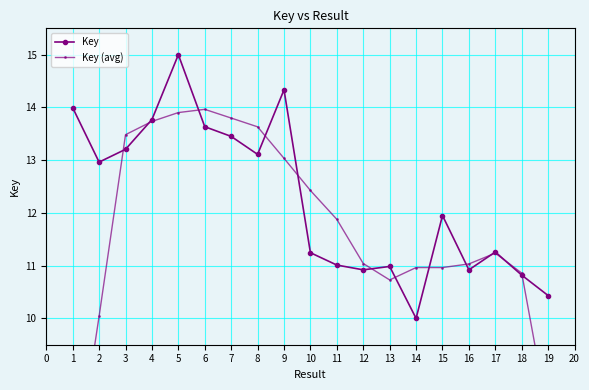

True or false: Key (avg) and Key cross at least once.

True